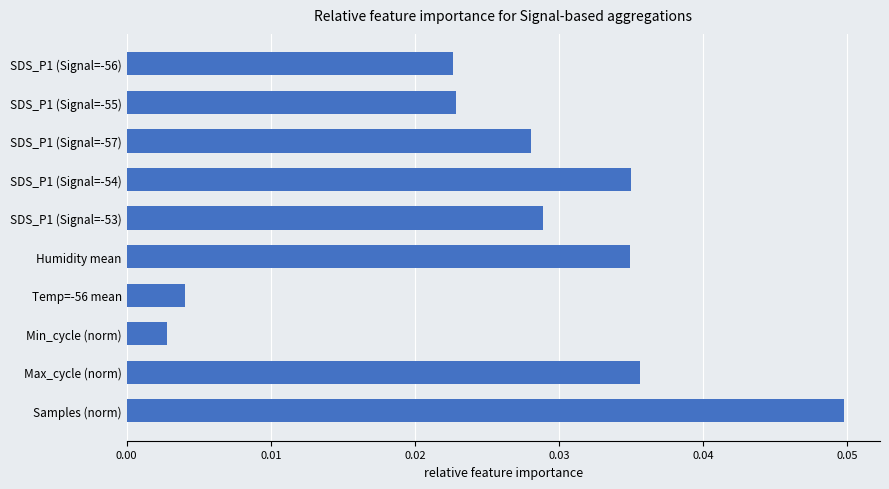

What position from the bottom is Humidity mean?

5